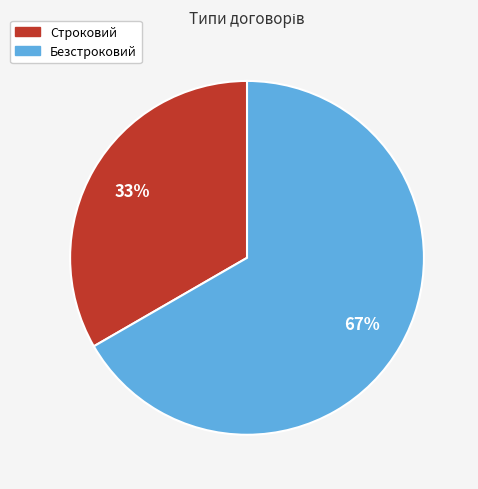

To the nearest percent, what portion does Строковий represent?

33%